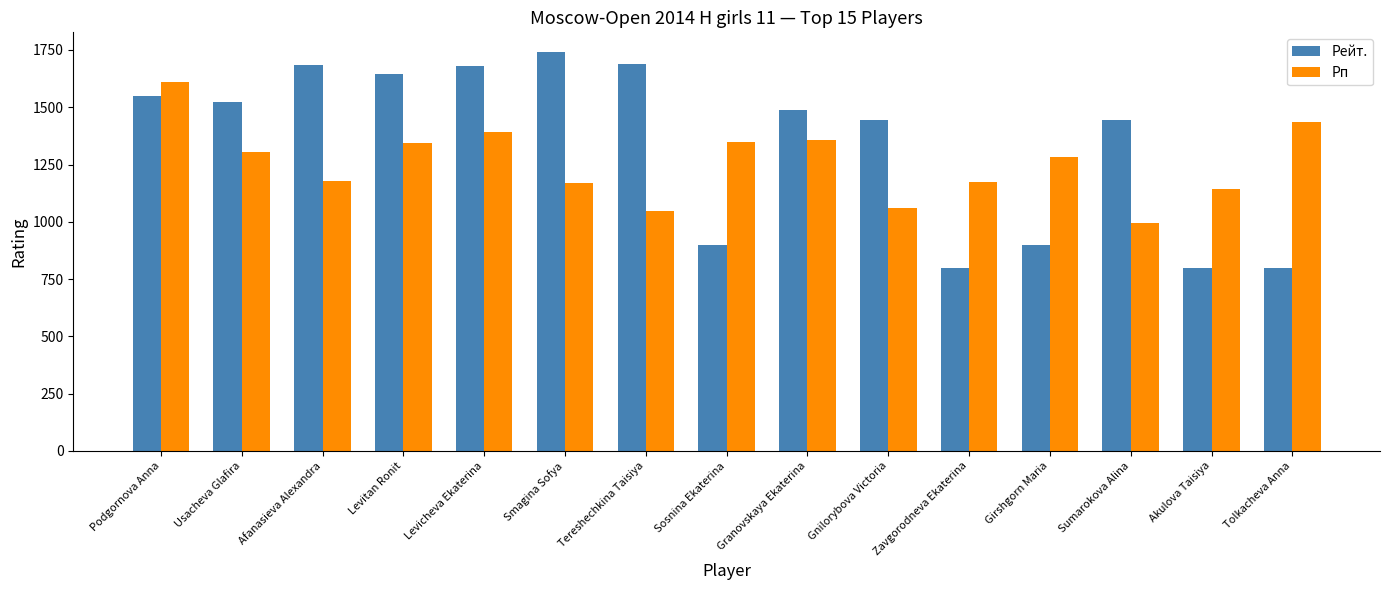

How many series are shown in this chart?

2